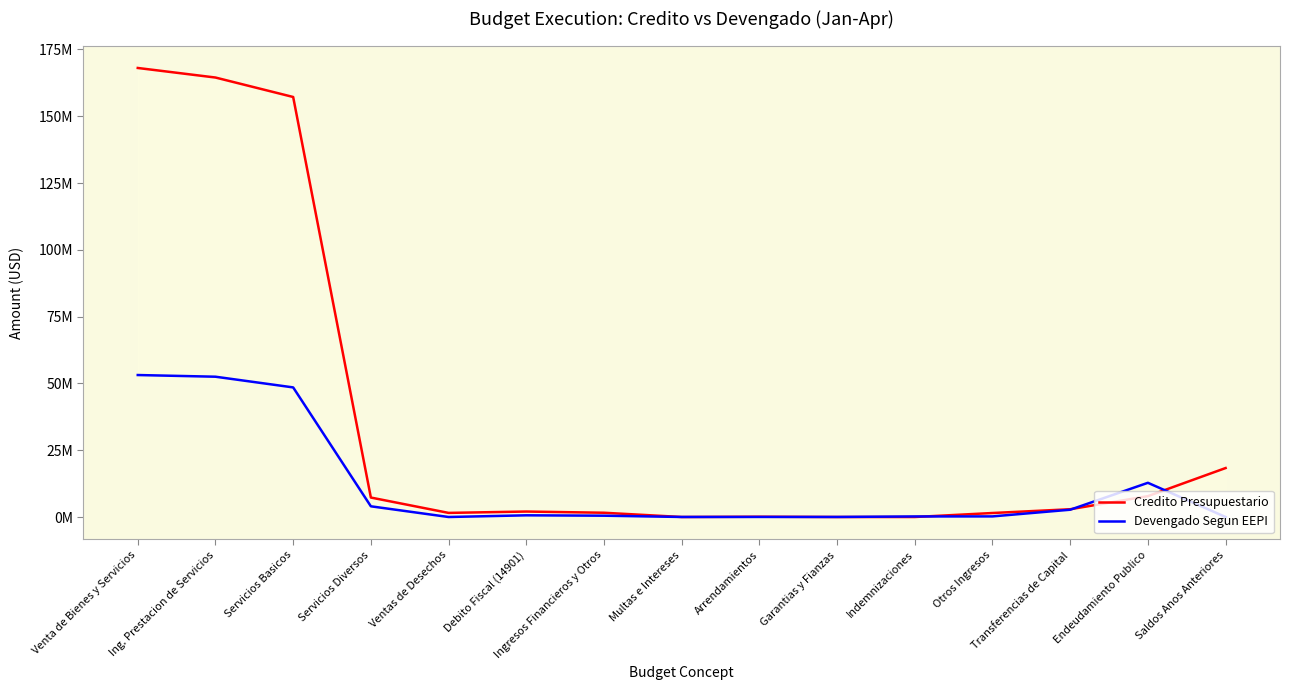

Reading right to left, extract all data points from this chart.

Credito Presupuestario: 18322945.0	7805460.0	2904765.0	1493045.0	0.0	0.0	100000.0	0.0	1593045.0	2042640.0	1536000.0	7281550.0	157189345.0	164470895.0	168049535.0
Devengado Segun EEPI: 0.0	12800000.0	2723980.0	224972.4	204449.1	17673.8	25912.6	10747.9	487183.1	629879.6	0.0	4002555.7	48500377.2	52502932.9	53132812.5